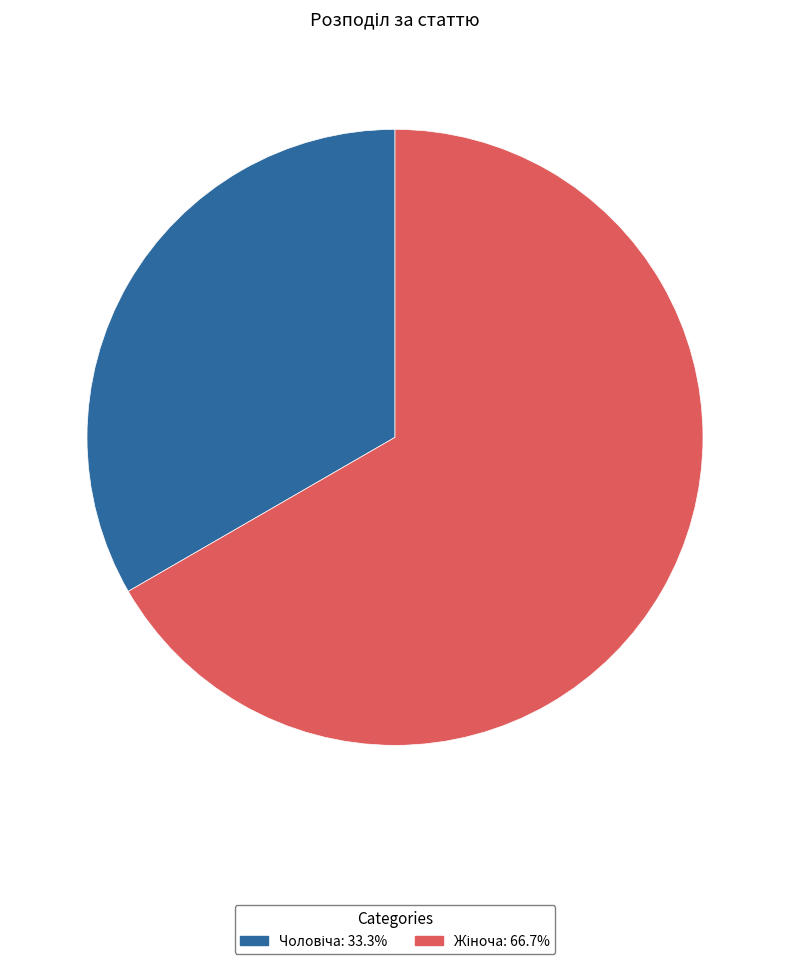

Is there any slice that represents more than half of the pie?

Yes